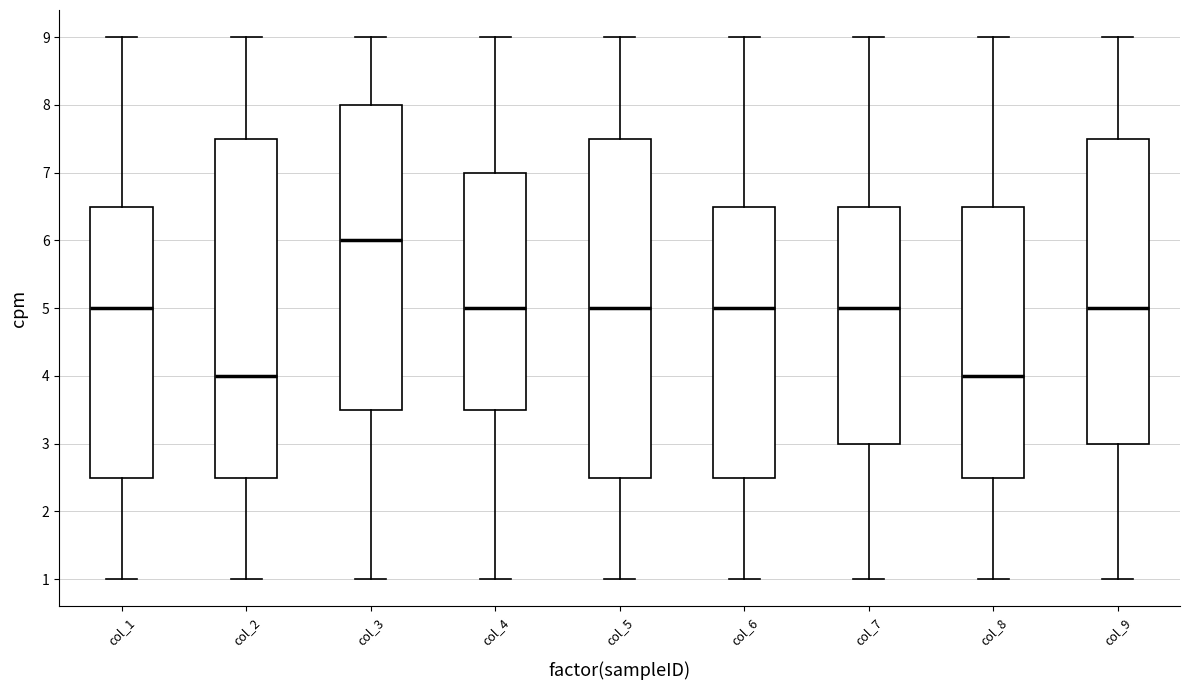

Reading left to right, transcribe this box plot: for each box, give where its median line is, the range the box spans, and where its two whiskers end, as read against the y-axis. The values are not printed on the chart, so give them approximately, as read against the axis.

col_1: median 5.0, box 2.5 to 6.5, whiskers 1.0 to 9.0
col_2: median 4.0, box 2.5 to 7.5, whiskers 1.0 to 9.0
col_3: median 6.0, box 3.5 to 8.0, whiskers 1.0 to 9.0
col_4: median 5.0, box 3.5 to 7.0, whiskers 1.0 to 9.0
col_5: median 5.0, box 2.5 to 7.5, whiskers 1.0 to 9.0
col_6: median 5.0, box 2.5 to 6.5, whiskers 1.0 to 9.0
col_7: median 5.0, box 3.0 to 6.5, whiskers 1.0 to 9.0
col_8: median 4.0, box 2.5 to 6.5, whiskers 1.0 to 9.0
col_9: median 5.0, box 3.0 to 7.5, whiskers 1.0 to 9.0